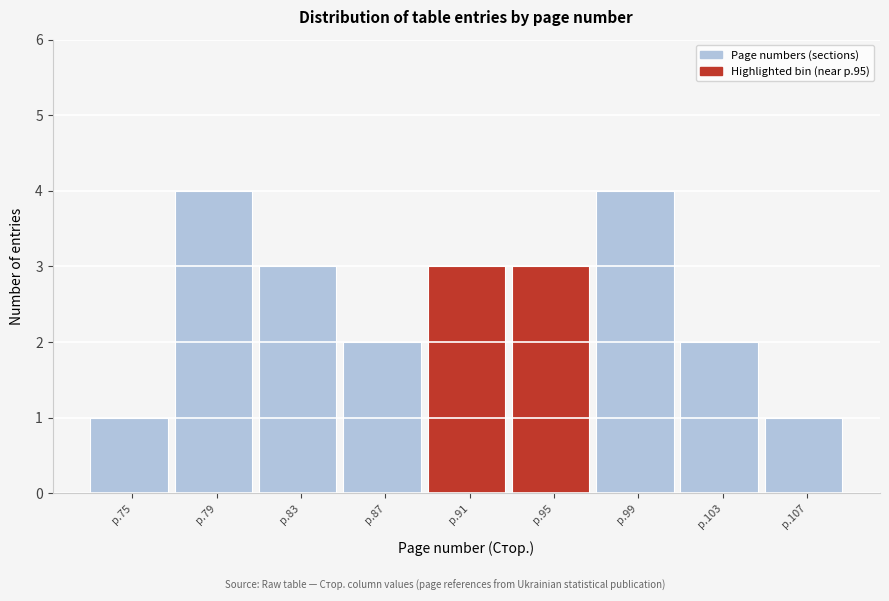

Reading left to right, extract all data points from this chart.

p.75=1	p.79=4	p.83=3	p.87=2	p.91=3	p.95=3	p.99=4	p.103=2	p.107=1